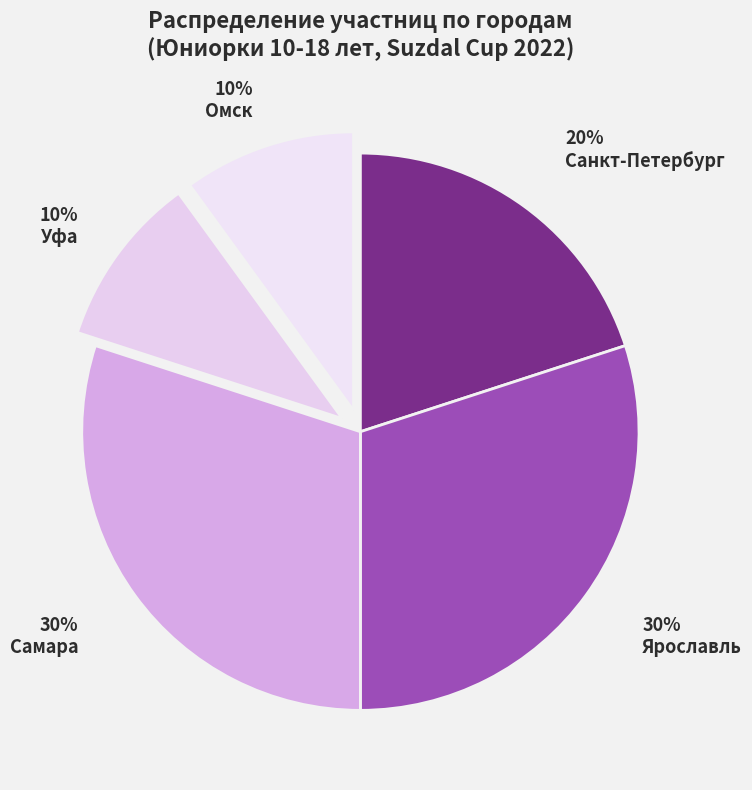

Which category has the smallest portion of the pie?

Уфа